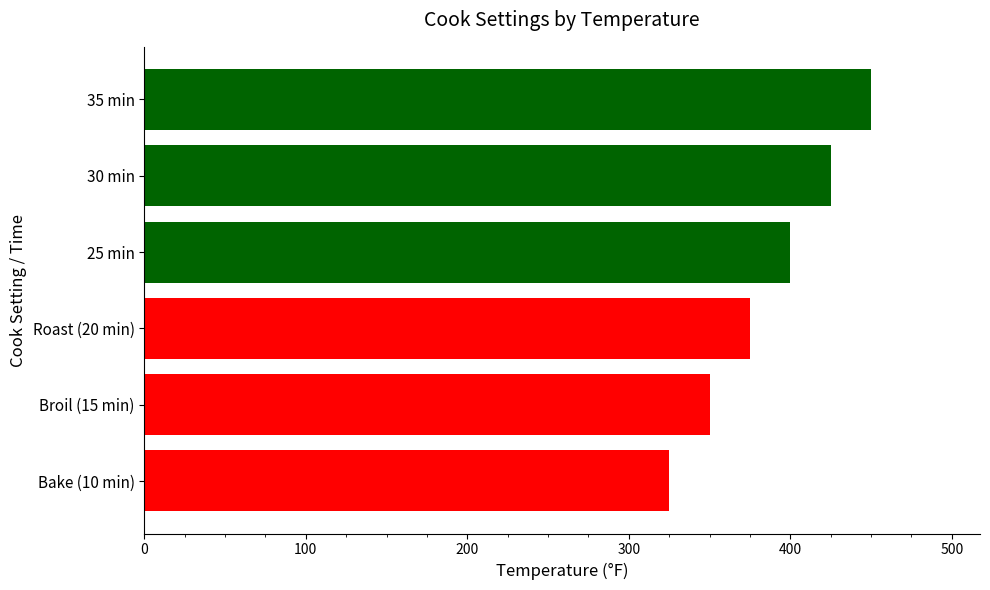

List the labels in order of value, largest first.

35 min, 30 min, 25 min, Roast (20 min), Broil (15 min), Bake (10 min)